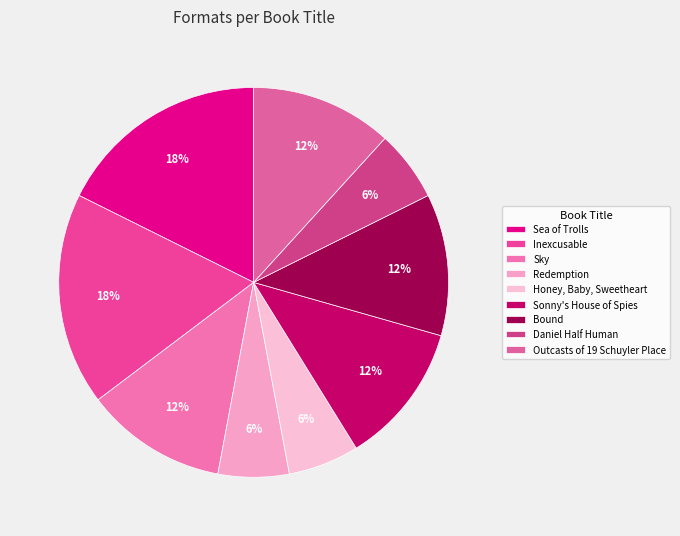

To the nearest percent, what is the average slice percentage?

11%